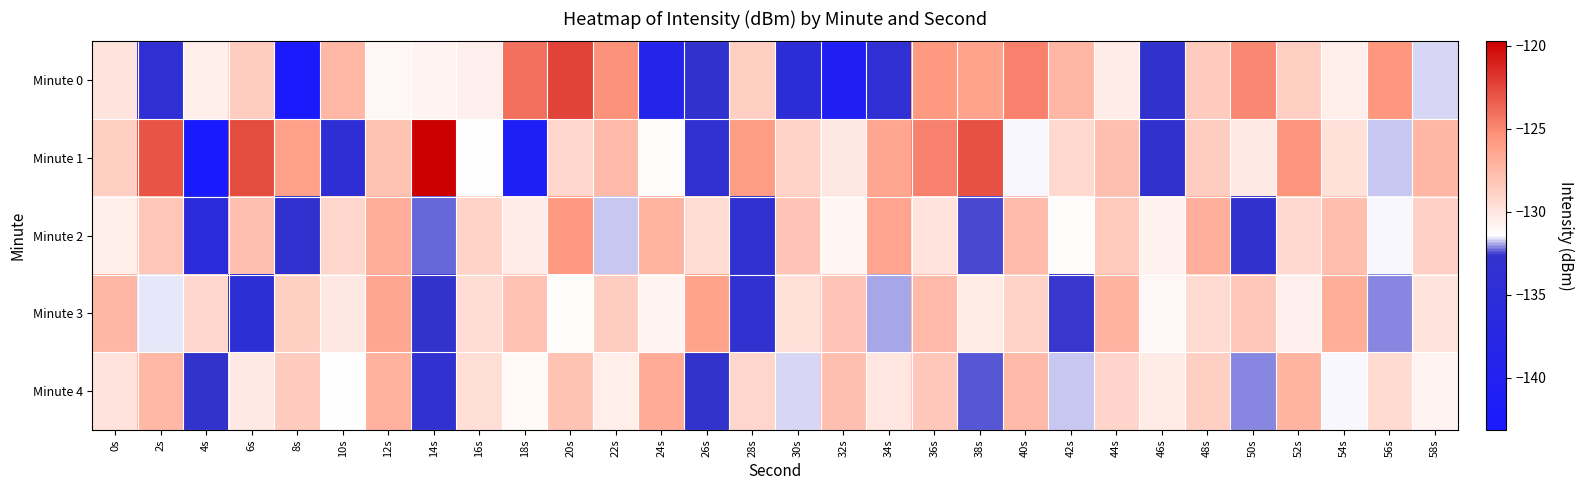

Reading left to right, what are all the values shown in this chart?

Minute 0: 0s=-129.9	2s=-134.2	4s=-130.5	6s=-128.5	8s=-142.8	10s=-127.4	12s=-131.0	14s=-130.9	16s=-130.6	18s=-124.1	20s=-122.4	22s=-125.4	24s=-138.8	26s=-133.0	28s=-128.7	30s=-134.9	32s=-140.8	34s=-134.2	36s=-125.7	38s=-126.2	40s=-124.7	42s=-127.2	44s=-130.4	46s=-133.1	48s=-128.4	50s=-125.0	52s=-128.6	54s=-130.5	56s=-125.5	58s=-131.7
Minute 1: 0s=-128.6	2s=-123.0	4s=-143.1	6s=-122.7	8s=-126.1	10s=-134.3	12s=-128.0	14s=-119.7	16s=-131.4	18s=-141.3	20s=-129.1	22s=-127.5	24s=-131.2	26s=-133.6	28s=-125.8	30s=-128.9	32s=-130.1	34s=-126.4	36s=-124.7	38s=-122.9	40s=-131.5	42s=-129.3	44s=-127.8	46s=-133.1	48s=-128.6	50s=-130.2	52s=-125.4	54s=-129.7	56s=-131.8	58s=-127.3
Minute 2: 0s=-130.5	2s=-128.2	4s=-135.6	6s=-127.8	8s=-133.4	10s=-129.1	12s=-126.7	14s=-132.3	16s=-128.9	18s=-130.4	20s=-125.6	22s=-131.8	24s=-127.2	26s=-129.5	28s=-133.7	30s=-128.1	32s=-130.9	34s=-126.3	36s=-129.8	38s=-132.5	40s=-127.6	42s=-131.2	44s=-128.4	46s=-130.7	48s=-126.9	50s=-133.1	52s=-129.3	54s=-127.7	56s=-131.5	58s=-128.8
Minute 3: 0s=-127.3	2s=-131.6	4s=-129.2	6s=-134.5	8s=-128.7	10s=-130.1	12s=-126.4	14s=-132.8	16s=-129.5	18s=-127.9	20s=-131.3	22s=-128.6	24s=-130.8	26s=-126.2	28s=-133.4	30s=-129.7	32s=-128.1	34s=-131.9	36s=-127.5	38s=-130.3	40s=-128.9	42s=-132.6	44s=-127.1	46s=-131.0	48s=-129.4	50s=-128.3	52s=-130.6	54s=-126.8	56s=-132.1	58s=-129.9
Minute 4: 0s=-129.8	2s=-127.4	4s=-132.7	6s=-130.2	8s=-128.5	10s=-131.4	12s=-127.0	14s=-133.2	16s=-129.6	18s=-131.1	20s=-128.0	22s=-130.5	24s=-126.6	26s=-132.9	28s=-129.1	30s=-131.7	32s=-127.8	34s=-130.0	36s=-128.3	38s=-132.4	40s=-127.5	42s=-131.8	44s=-129.0	46s=-130.3	48s=-128.7	50s=-132.1	52s=-127.2	54s=-131.5	56s=-129.4	58s=-130.8